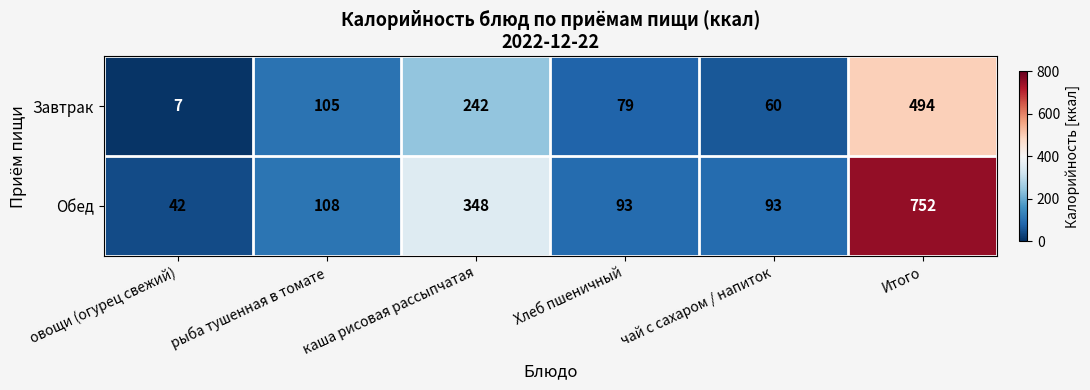

At каша рисовая рассыпчатая, list the series in order from largest to smallest.

Обед, Завтрак